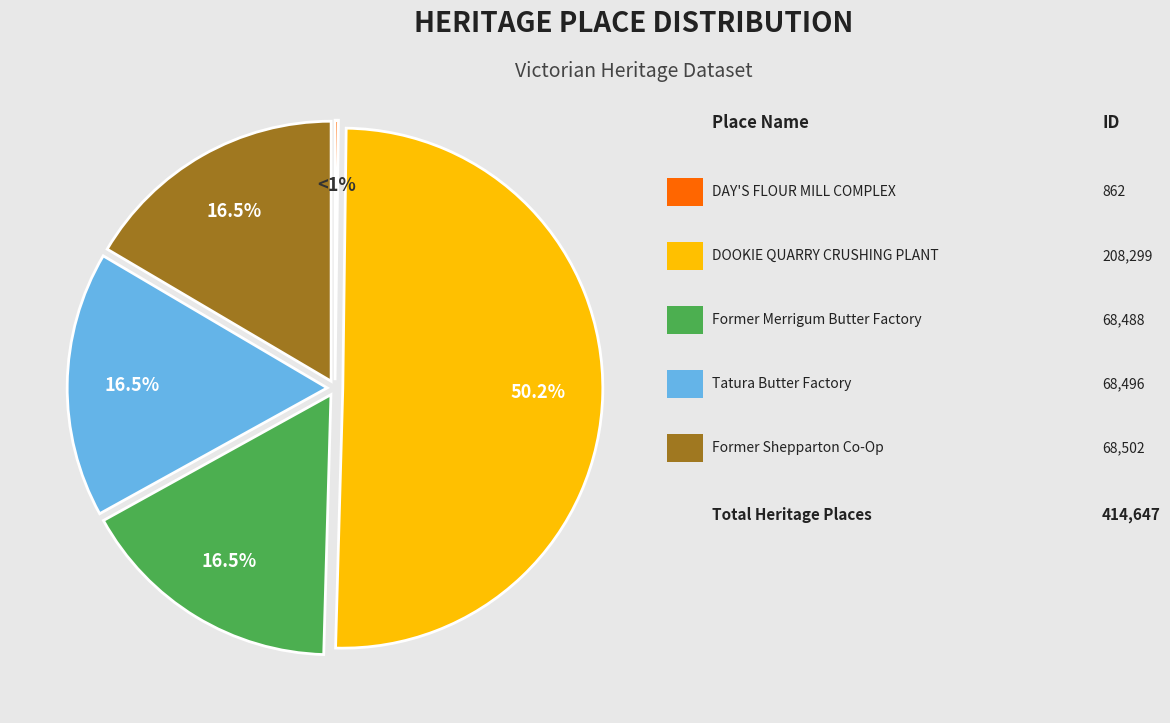

To the nearest percent, what percentage of the pie is Former Merrigum Butter Factory?

17%